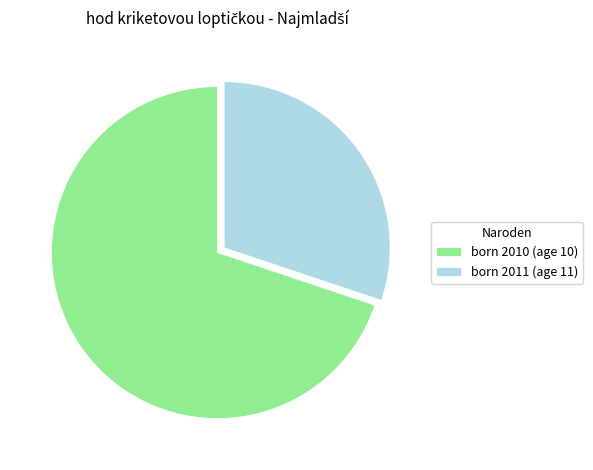

Which category has the biggest portion of the pie?

born 2010 (age 10)